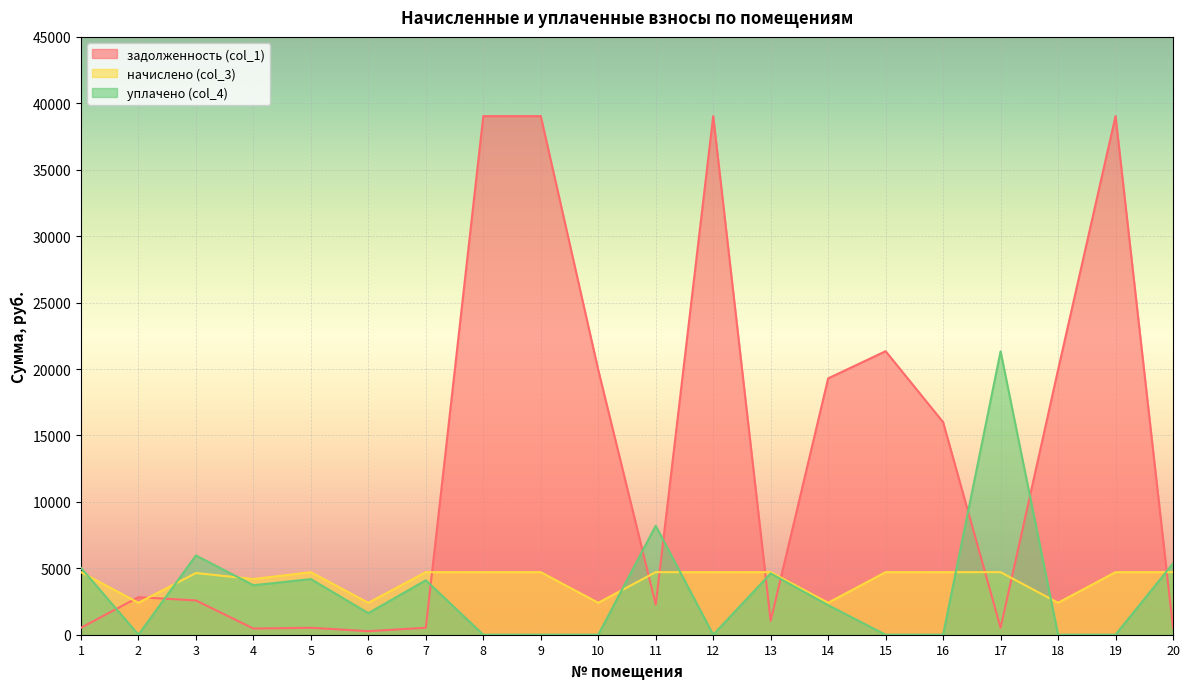

What is the value of the уплачено (col_4) point at the 17th from the left?

21329.2